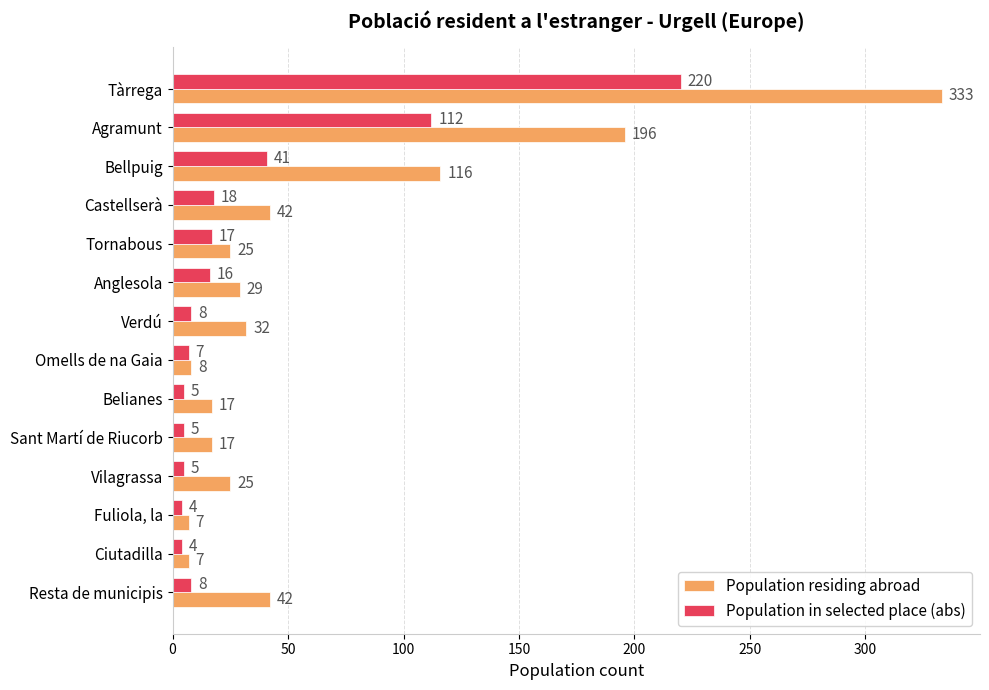

What is the sum of all Population in selected place (abs) values?

470